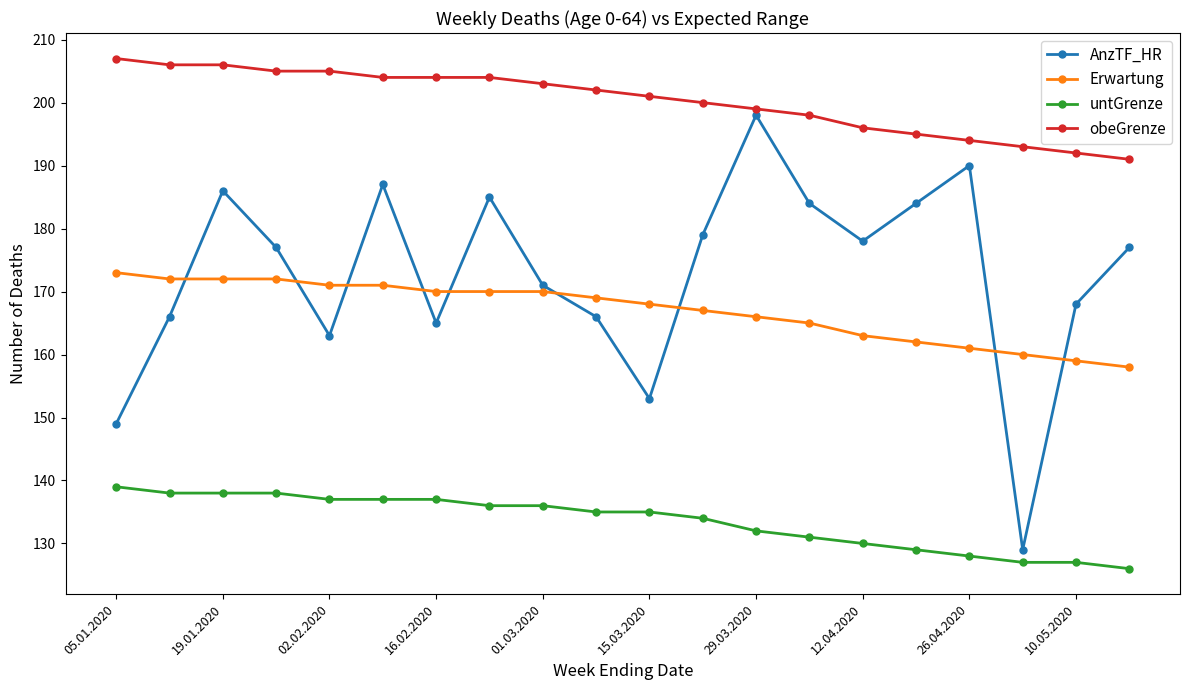

What is the average value of the AnzTF_HR series?

173